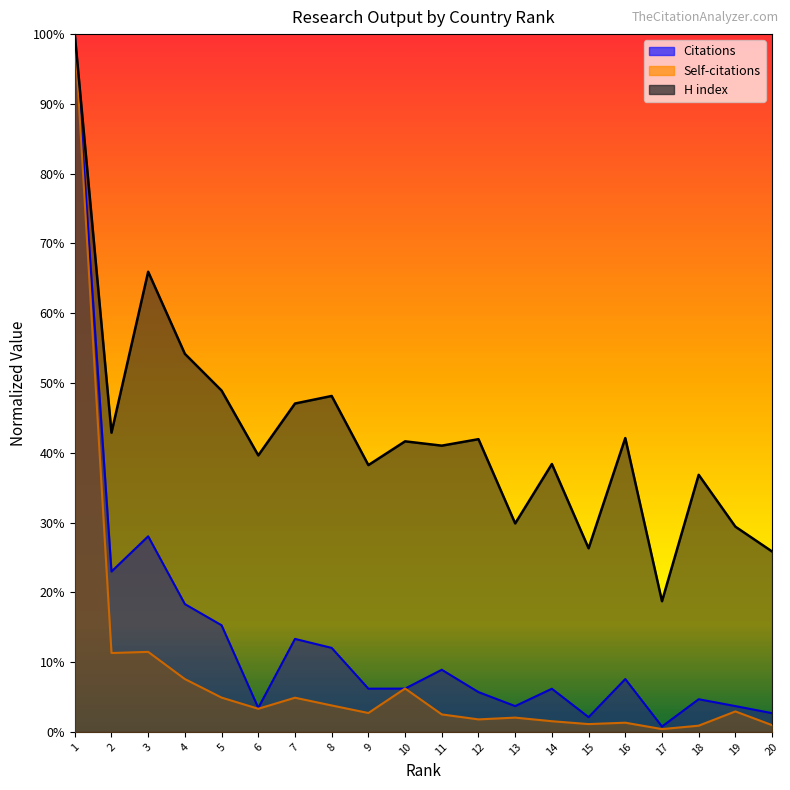

What is the difference between the maximum and minimum values in the Citations series?

1.0